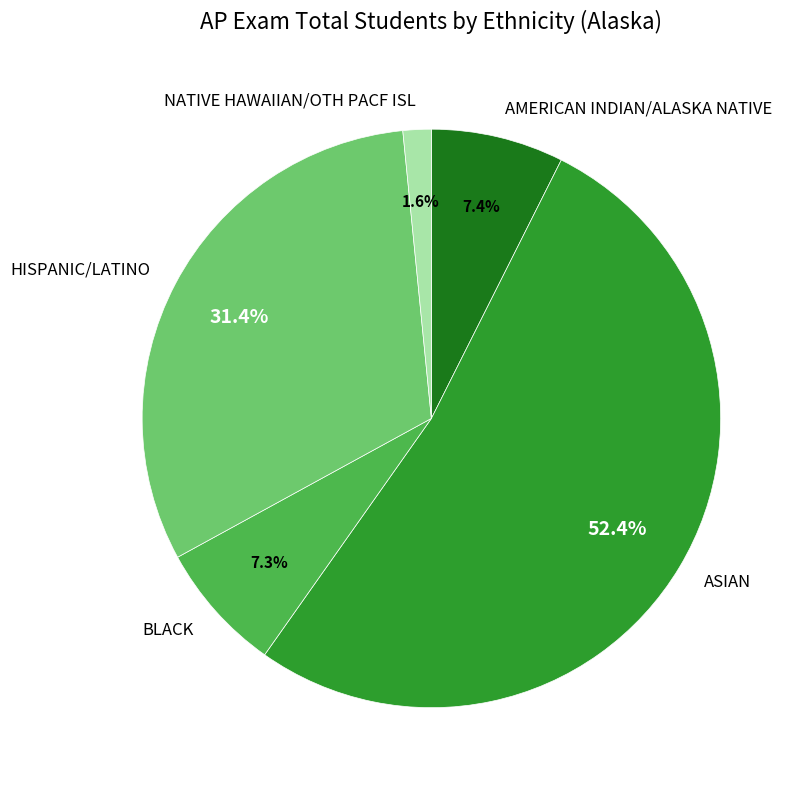

Between NATIVE HAWAIIAN/OTH PACF ISL and ASIAN, which is larger?

ASIAN